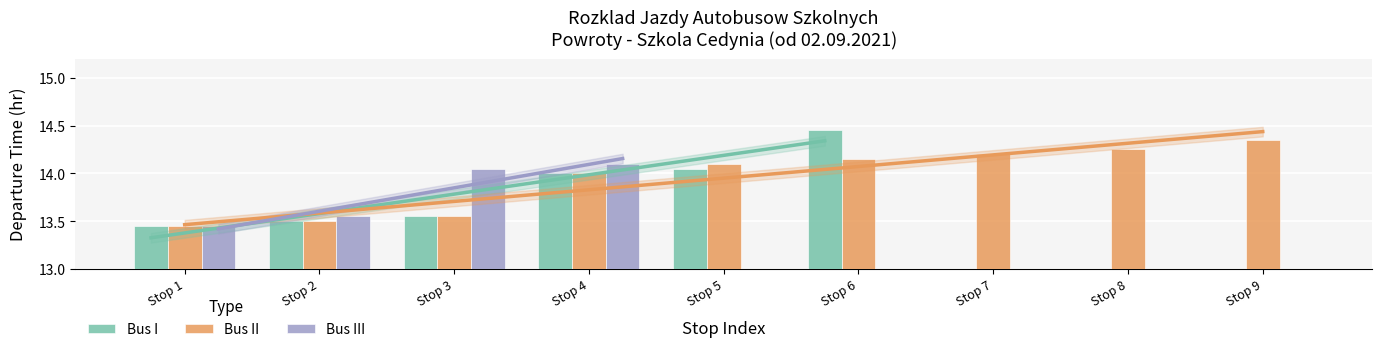

The Bus II series shows 13.6 at Stop 3. True or false?

True